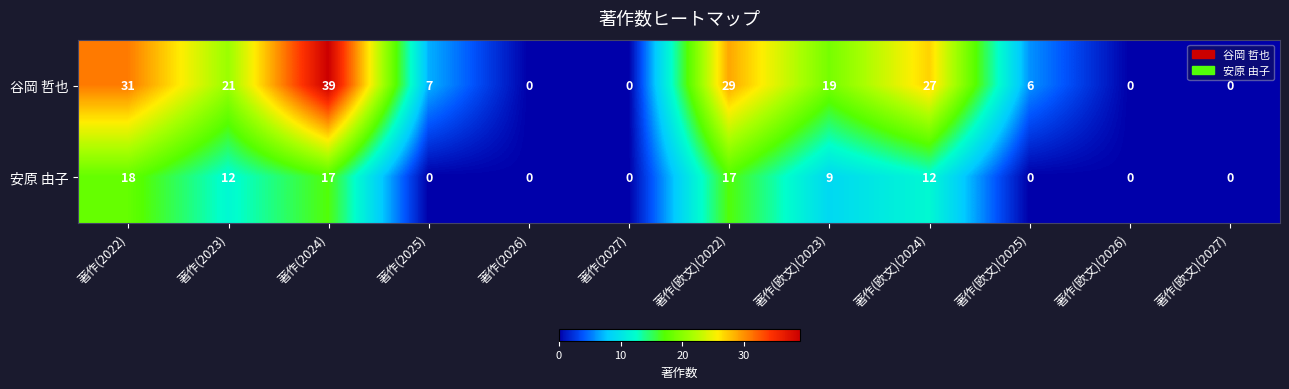

List the series in order of their overall mean, highest first.

谷岡 哲也, 安原 由子